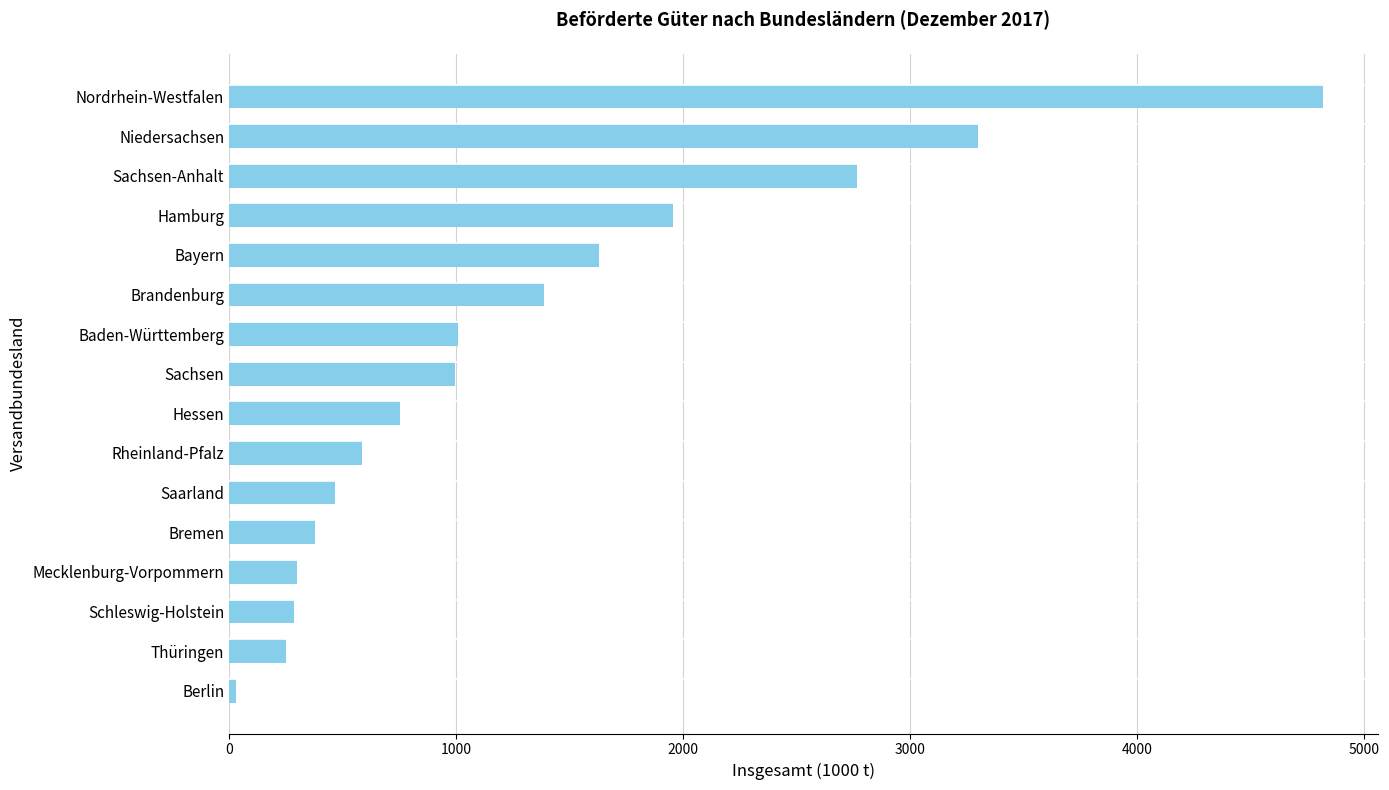

The chart shows a value of 469 at Saarland. True or false?

True